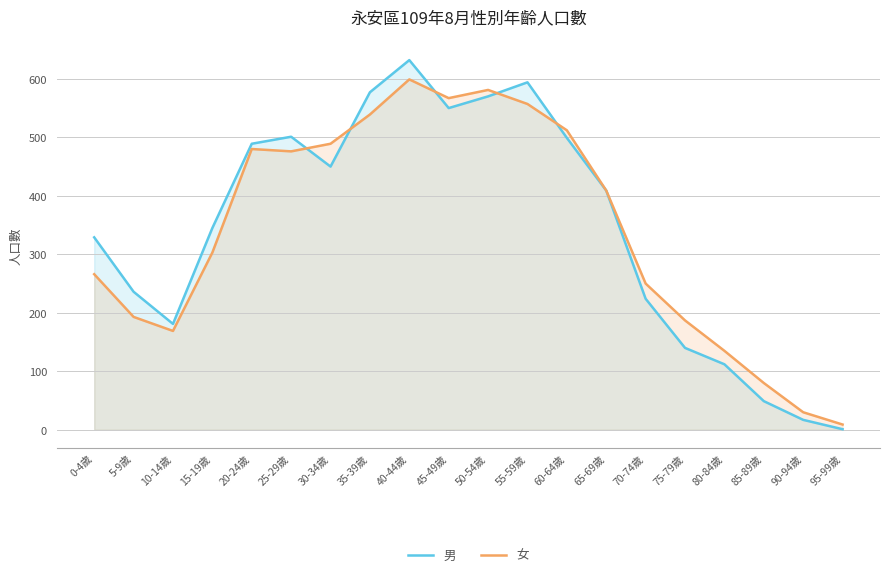

True or false: 男 has more than 0 points higher than both neighbors.

True